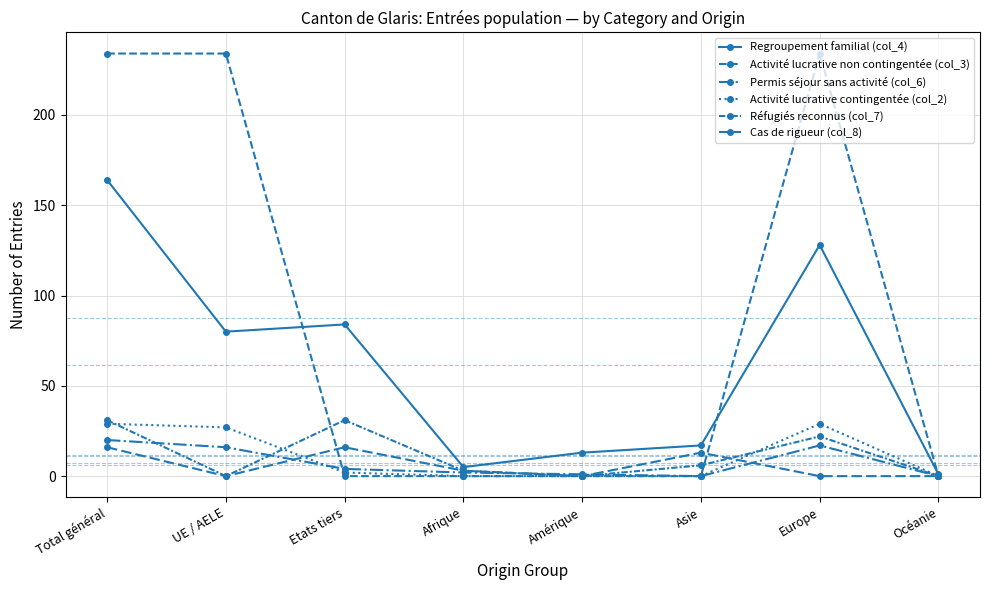

Reading left to right, what are all the values shown in this chart?

Regroupement familial (col_4): 164	80	84	5	13	17	128	1
Activité lucrative non contingentée (col_3): 234	234	0	0	0	0	234	0
Permis séjour sans activité (col_6): 20	16	4	2	1	0	17	0
Activité lucrative contingentée (col_2): 29	27	2	0	0	0	29	0
Réfugiés reconnus (col_7): 31	0	31	3	0	6	22	0
Cas de rigueur (col_8): 16	0	16	3	0	13	0	0